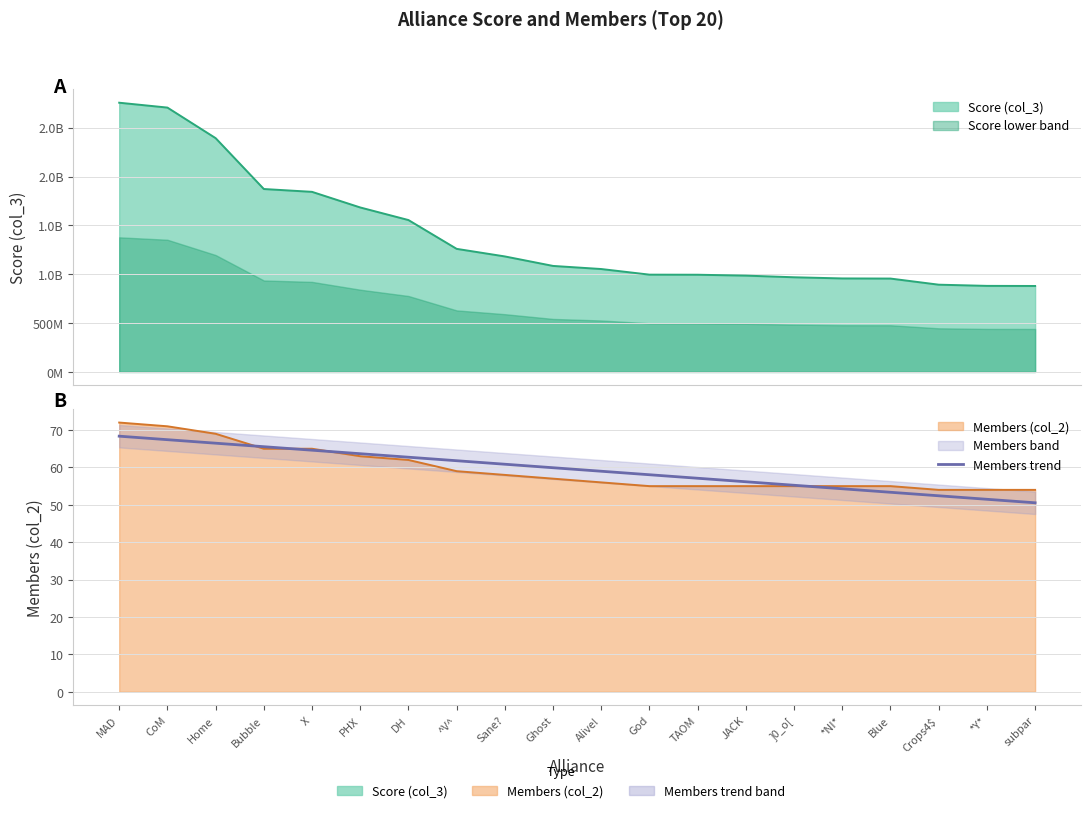

How many lines are shown in the chart?

1